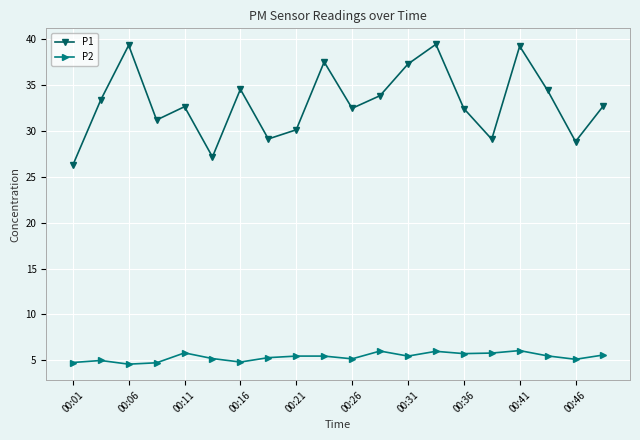

What is the maximum value shown in the chart?

39.5